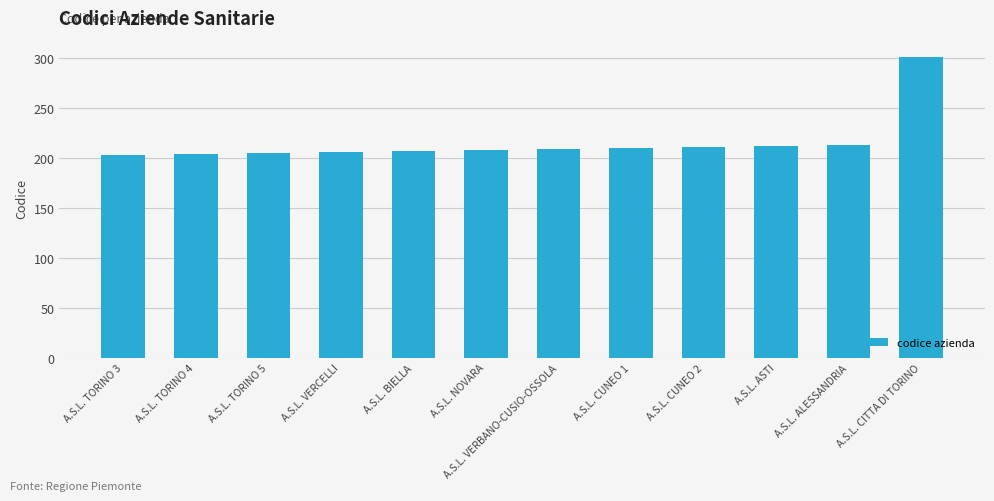

What is the difference between the values at A.S.L. CITTA DI TORINO and A.S.L. TORINO 4?

97